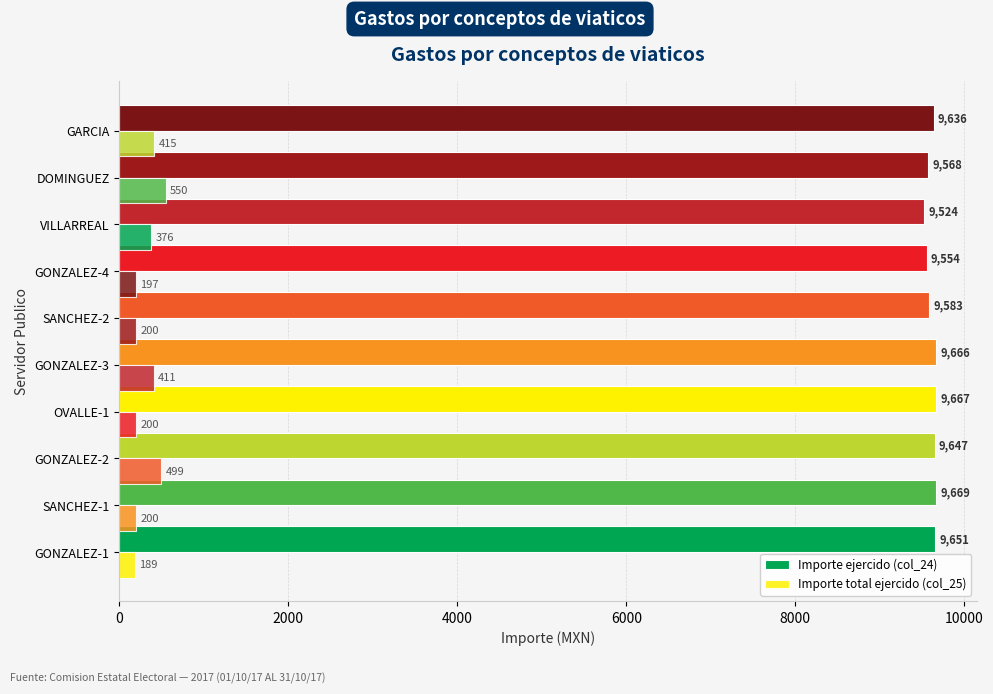

How many data points does each series have?

10